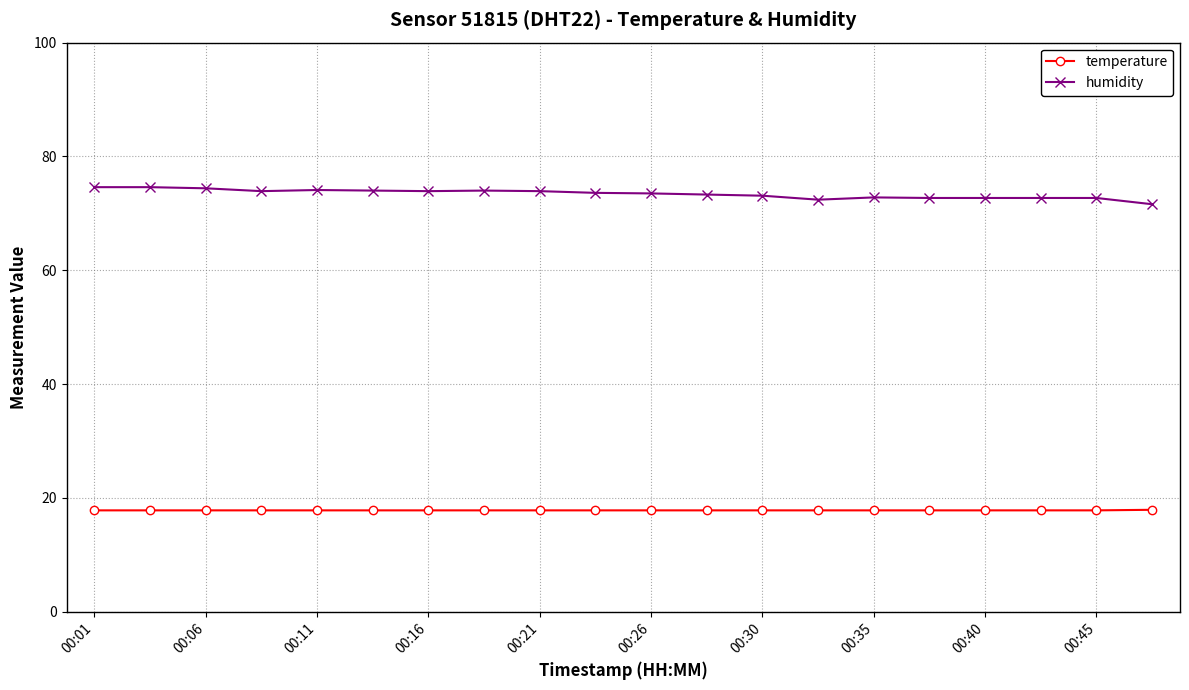

How many distinct data groups are displayed?

2